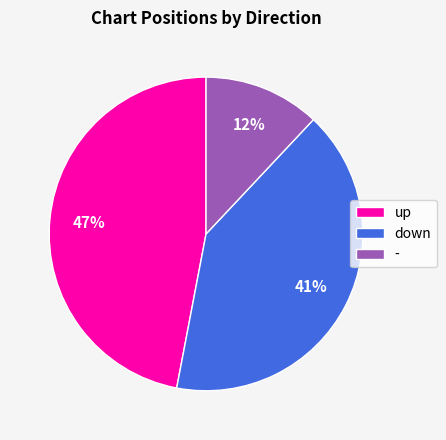

Is there a majority slice in this chart?

No